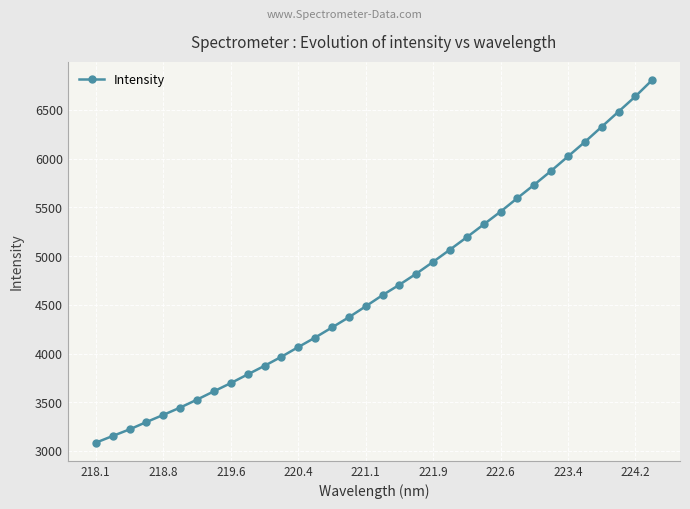

True or false: there are more than 2 points higher than both neighbors.

False